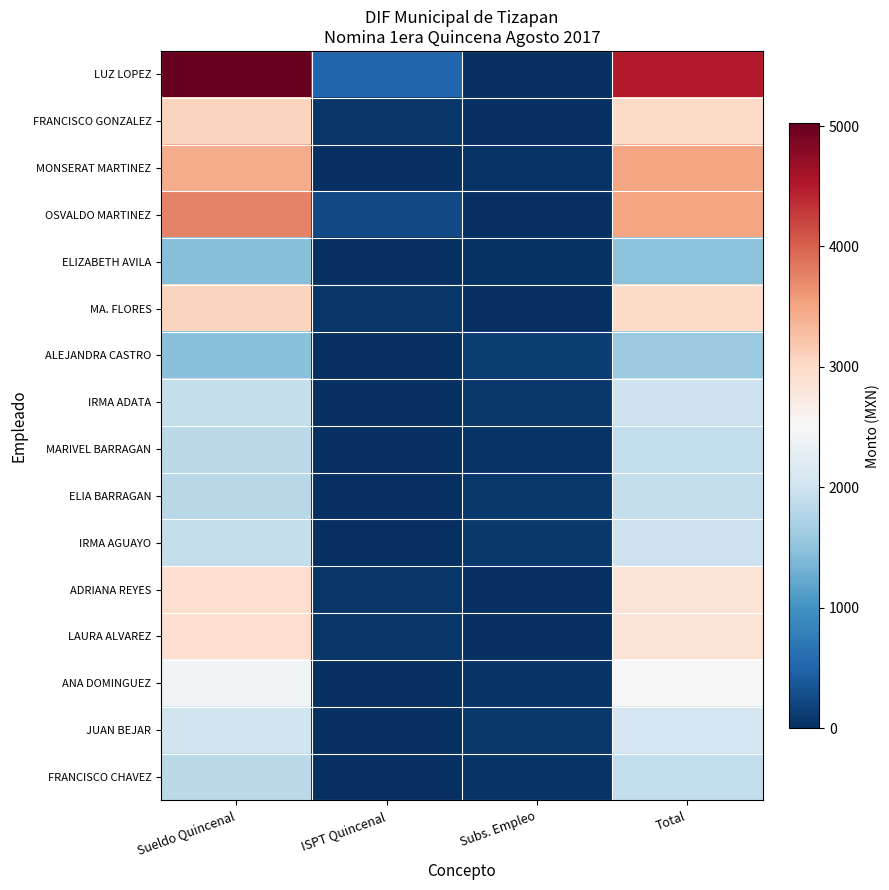

At which category is the sum across all series the highest?

Sueldo Quincenal